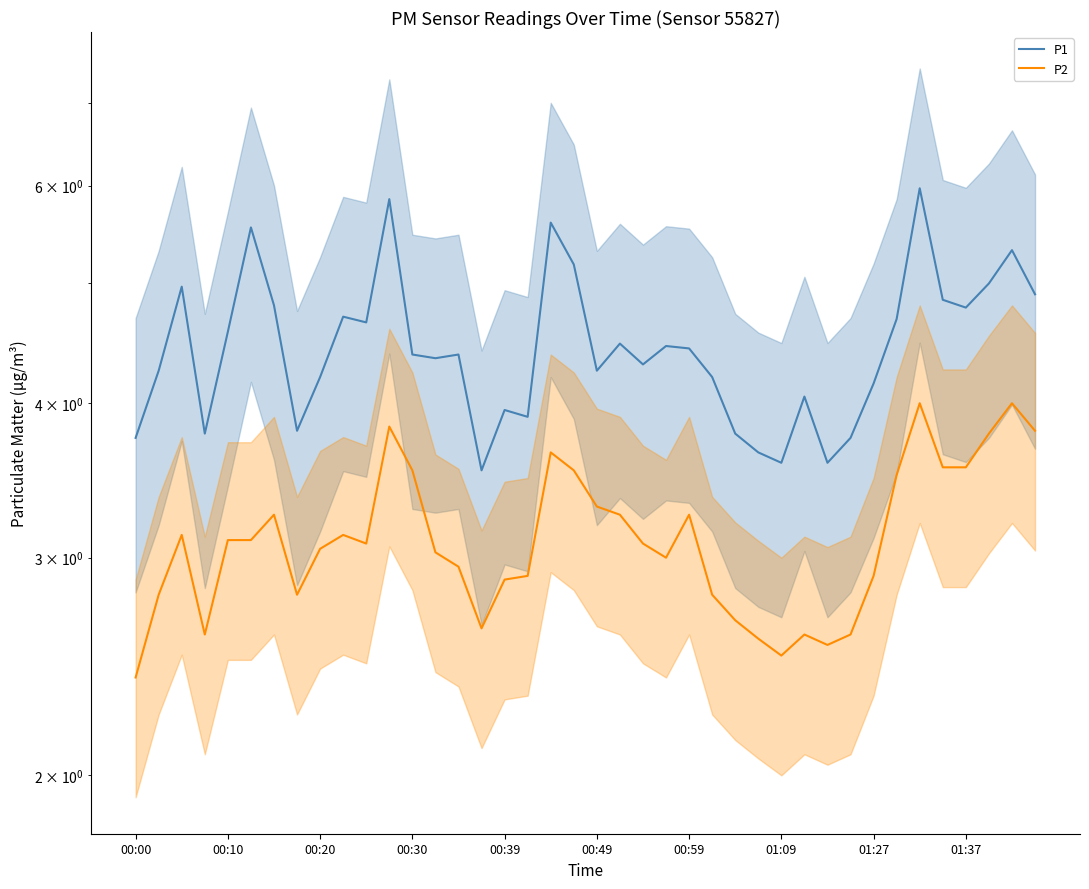

At which label does P1 first exceed 4?

00:10